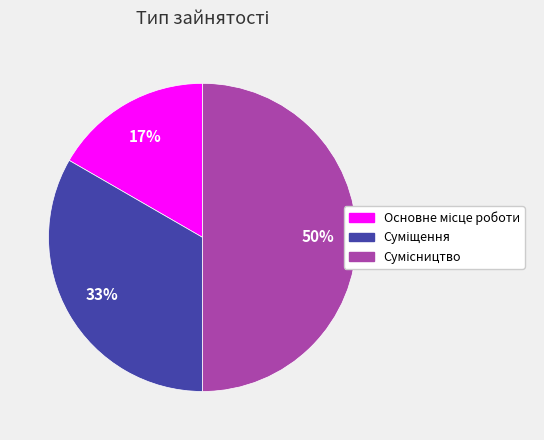

To the nearest percent, what is the difference between the largest and smallest slice percentages?

33%